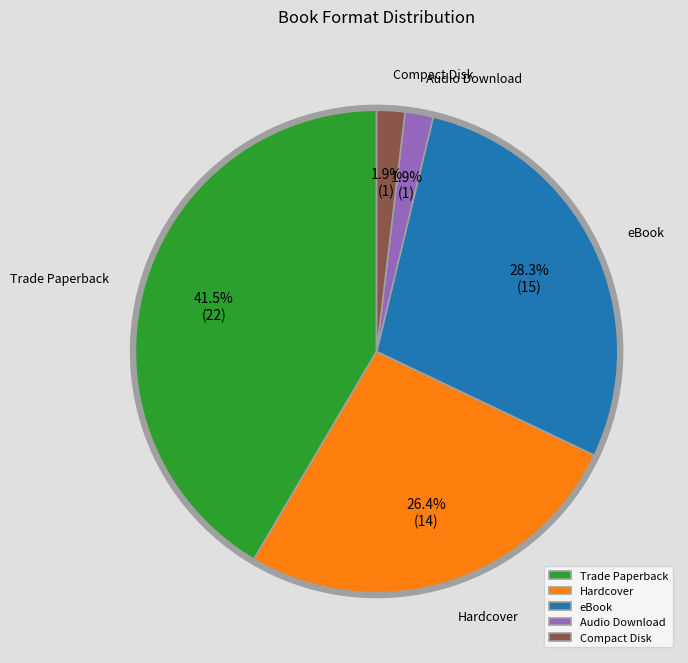

What percentage do Audio Download and Compact Disk together represent?

3.8%